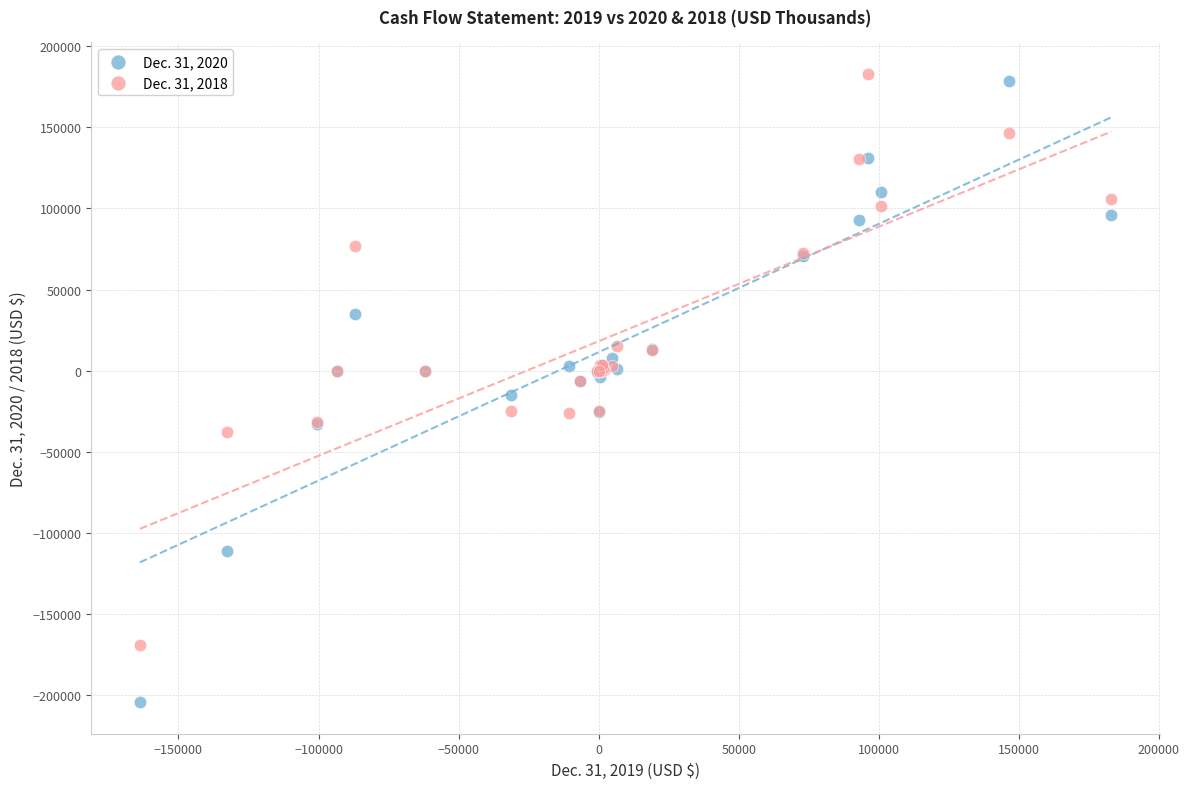

Which series has the widest spread of Y values?

Dec. 31, 2020